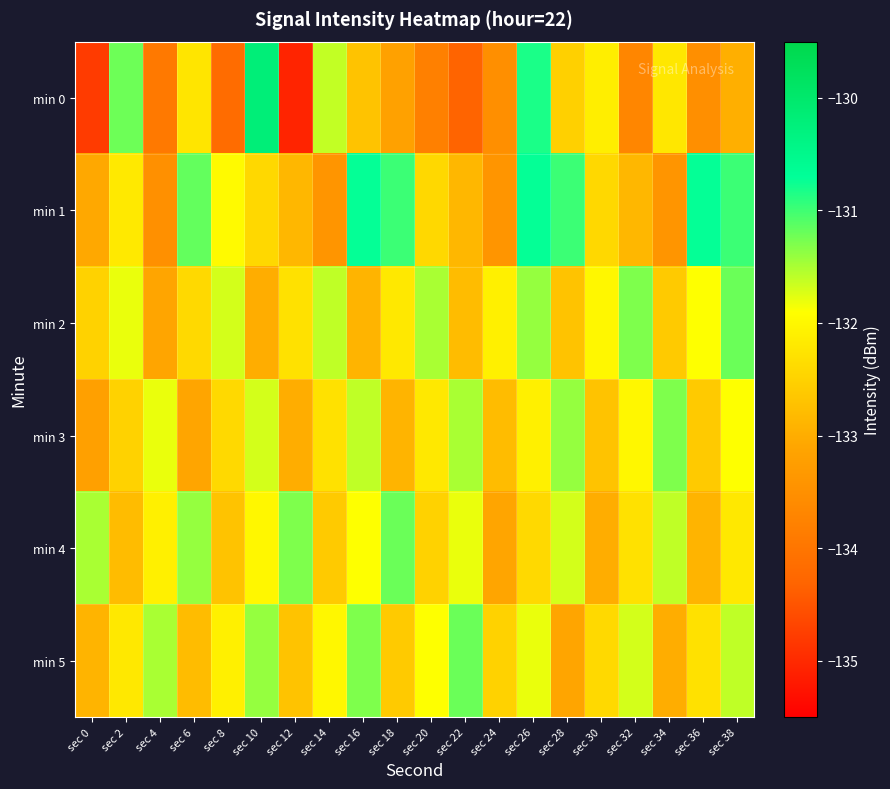

What is the spread (max minus min) of values at sec 38?

2.0